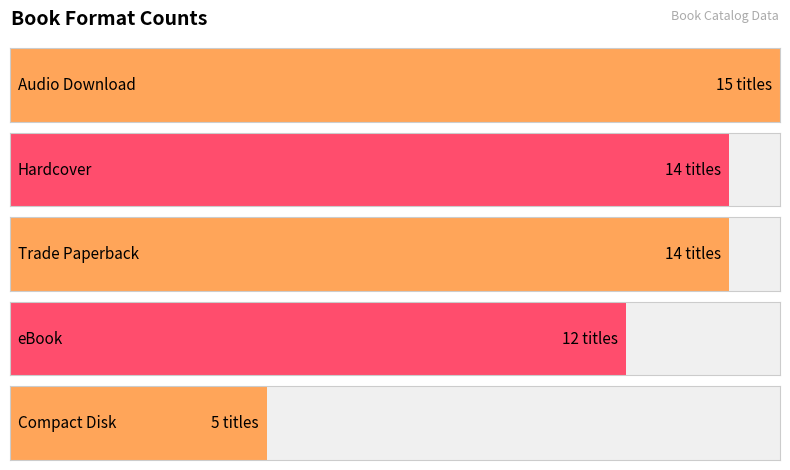

How many series are shown in this chart?

1